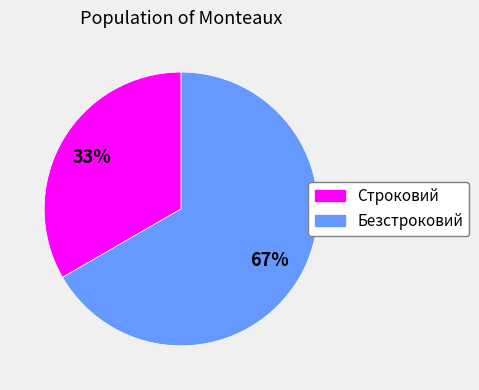

Which category has the smallest portion of the pie?

Строковий